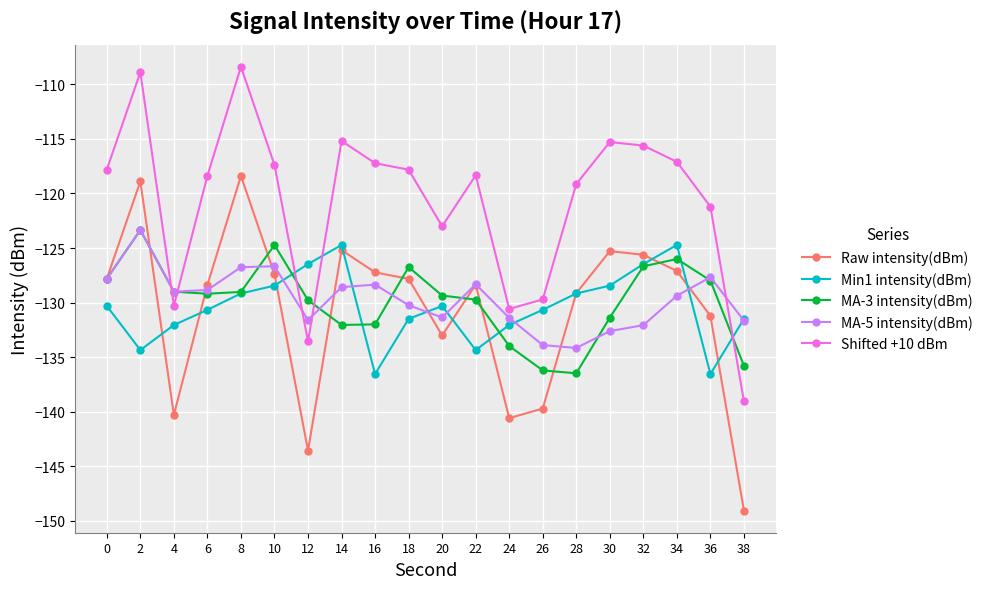

True or false: MA-5 intensity(dBm) has a value of -195.9 at 16.

False